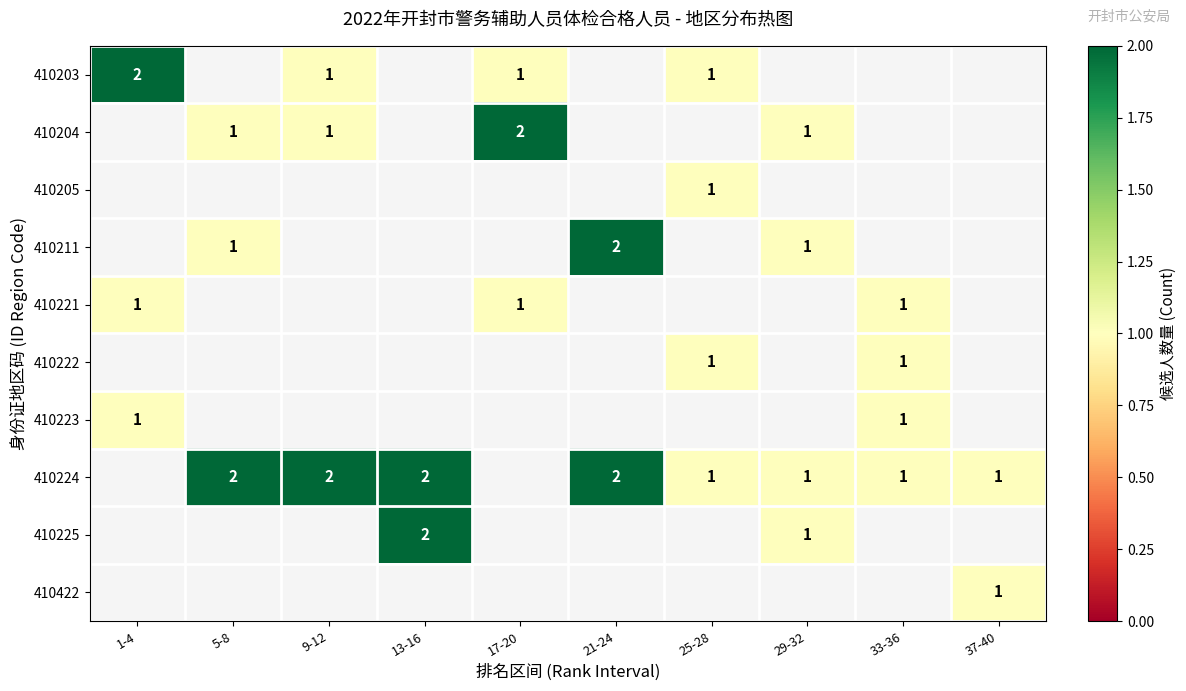

True or false: 410224 has a value of 2.0 at 21-24.

True